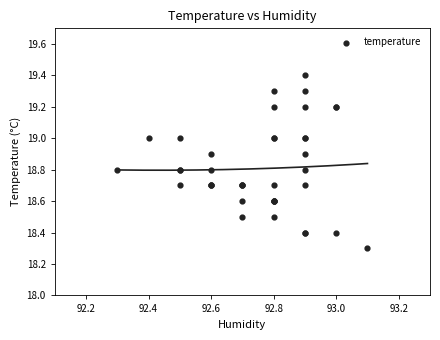

What Y value in the scatter plot is closest to 18?

18.3